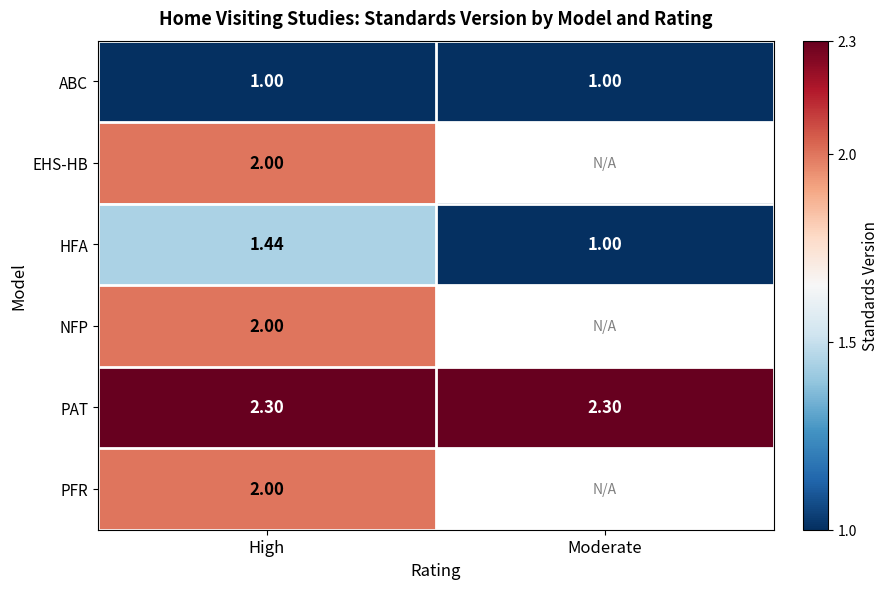

The NFP series shows 2.0 at High. True or false?

True